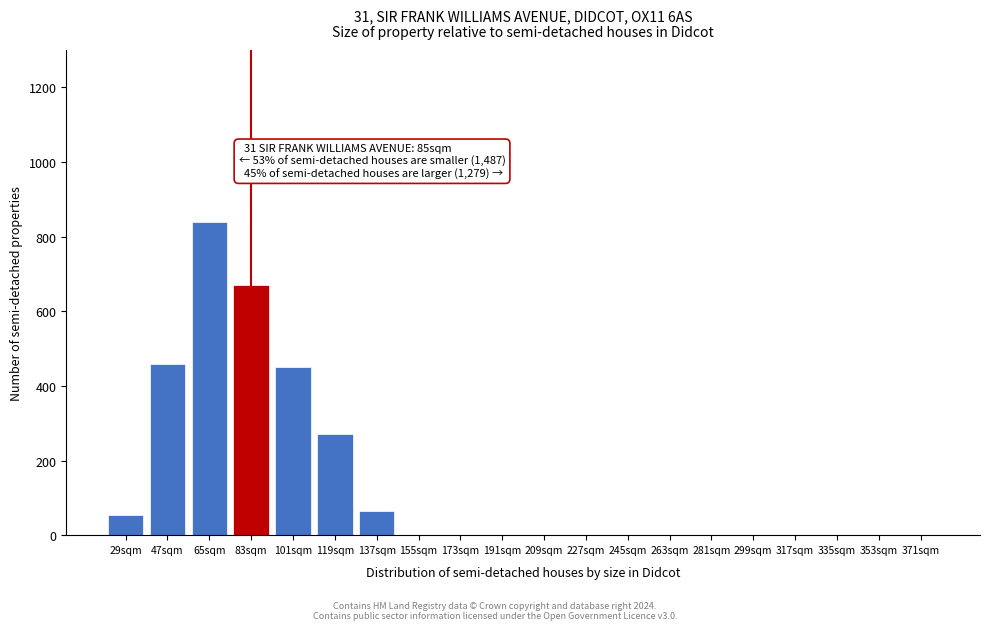

Reading left to right, what are all the values shown in this chart?

29sqm=55	47sqm=460	65sqm=840	83sqm=670	101sqm=450	119sqm=270	137sqm=65	155sqm=0	173sqm=0	191sqm=0	209sqm=0	227sqm=0	245sqm=0	263sqm=0	281sqm=0	299sqm=0	317sqm=0	335sqm=0	353sqm=0	371sqm=0